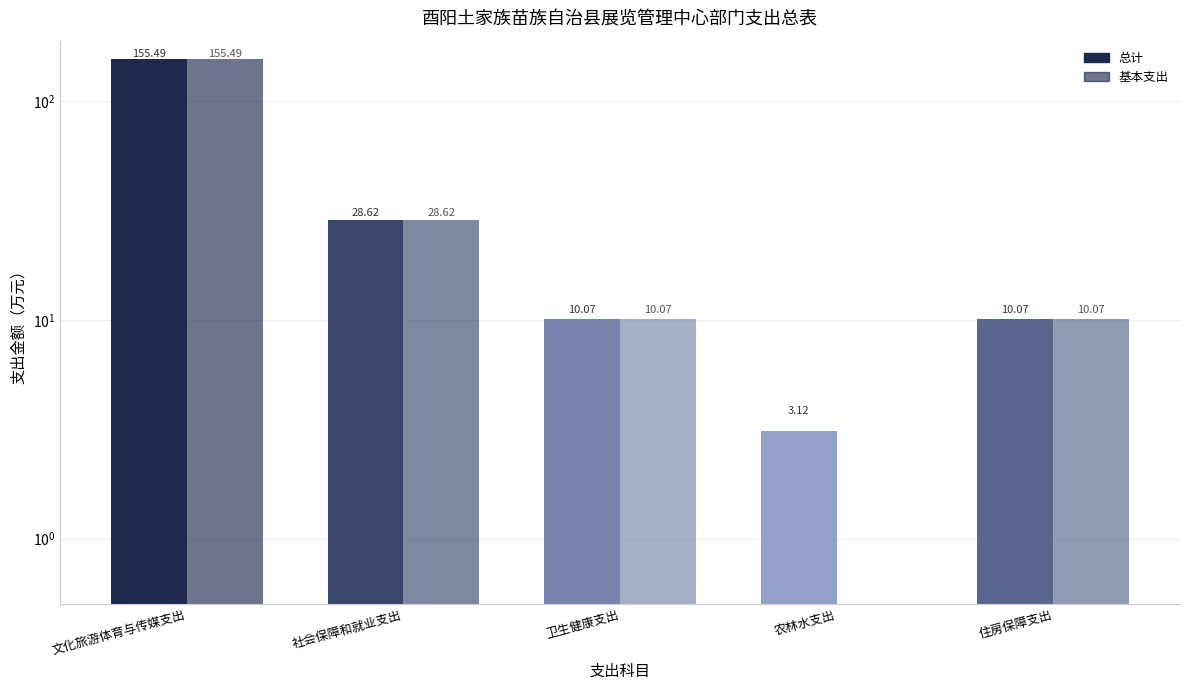

Reading right to left, extract all data points from this chart.

总计: 10.1	3.1	10.1	28.6	155.5
基本支出: 10.1	0.0	10.1	28.6	155.5